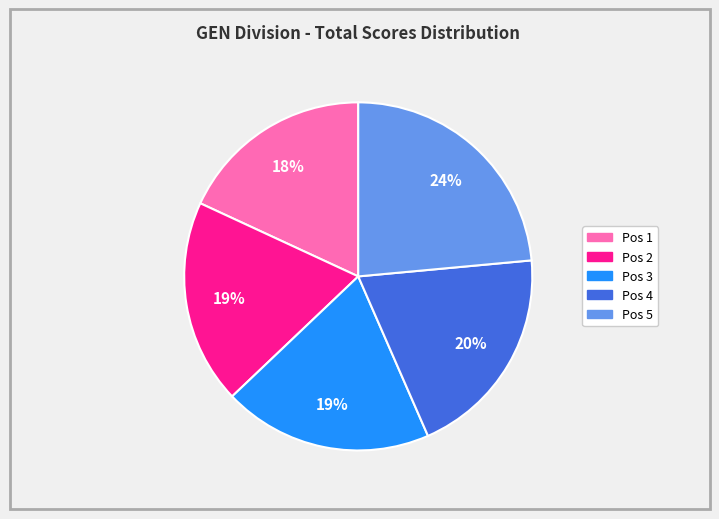

To the nearest percent, what is the average slice percentage?

20%